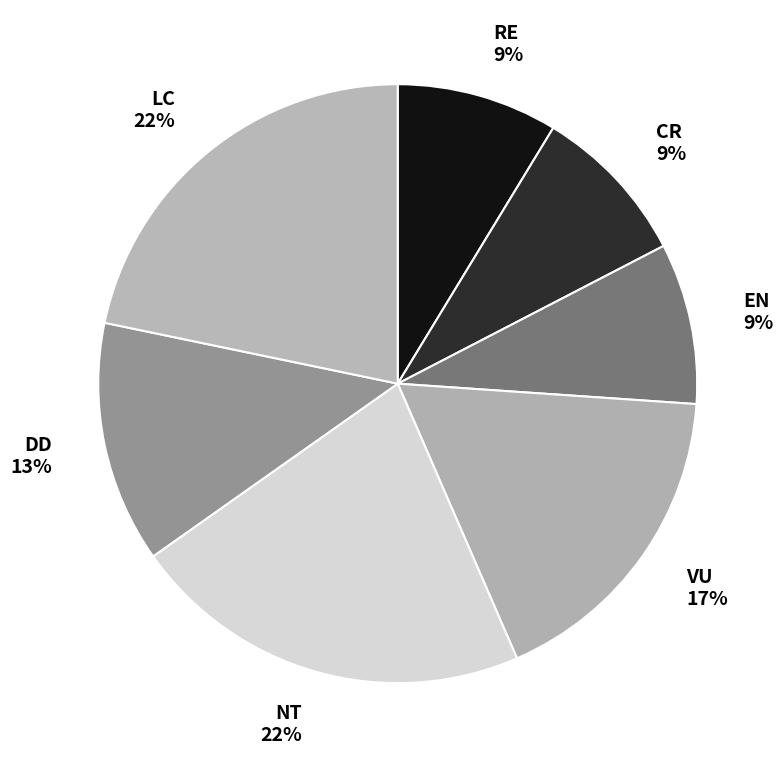

Is EN 9% the majority of the pie?

No